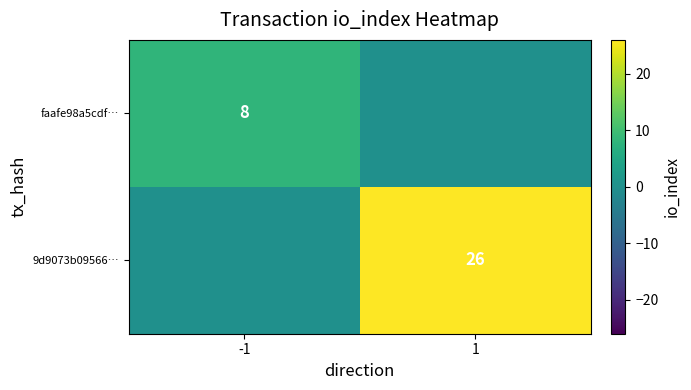

The value of 9d9073b09566… at 1 is 26. True or false?

True